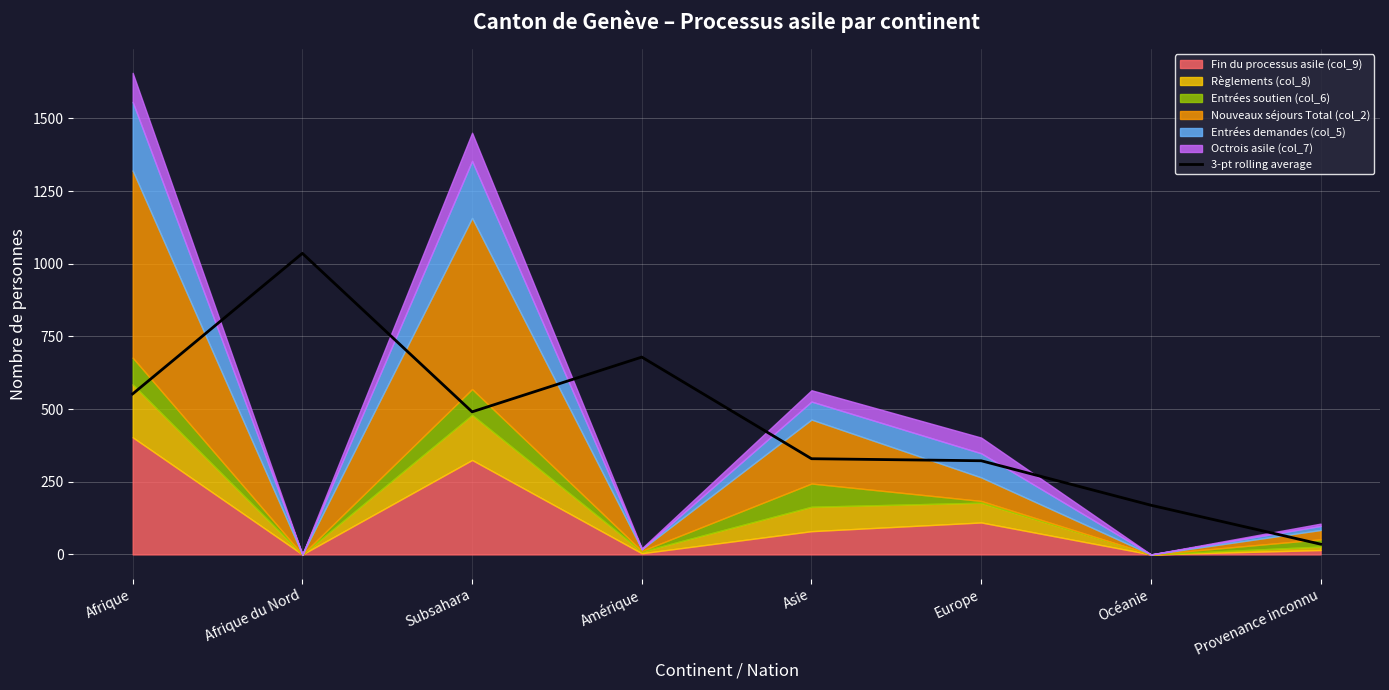

How many values are below 490?

4